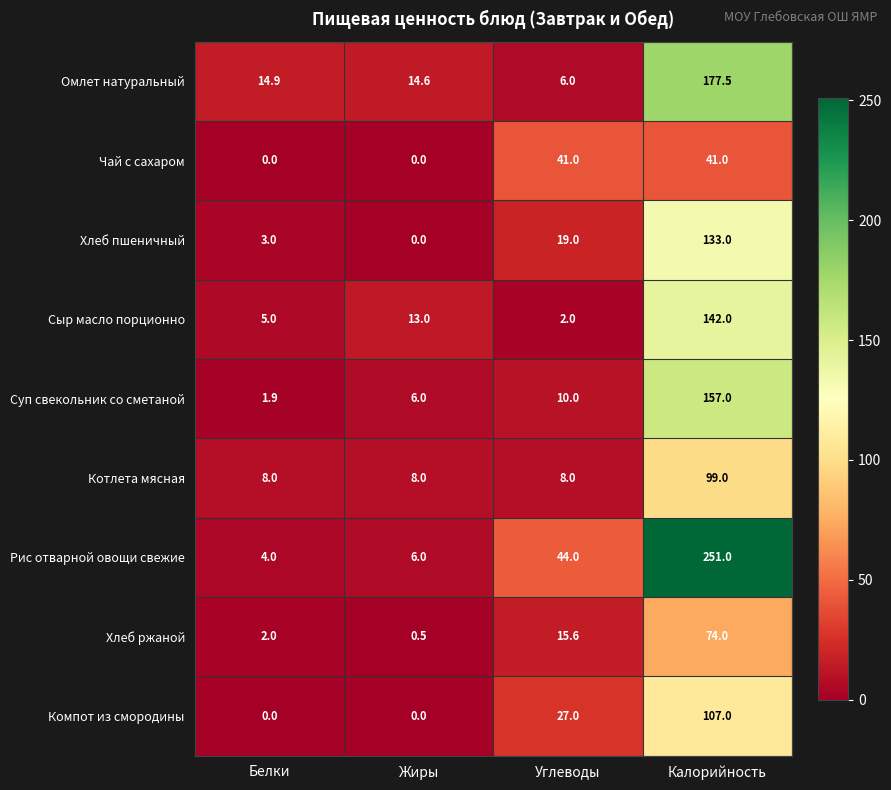

Which series has the largest total across all categories?

Рис отварной овощи свежие